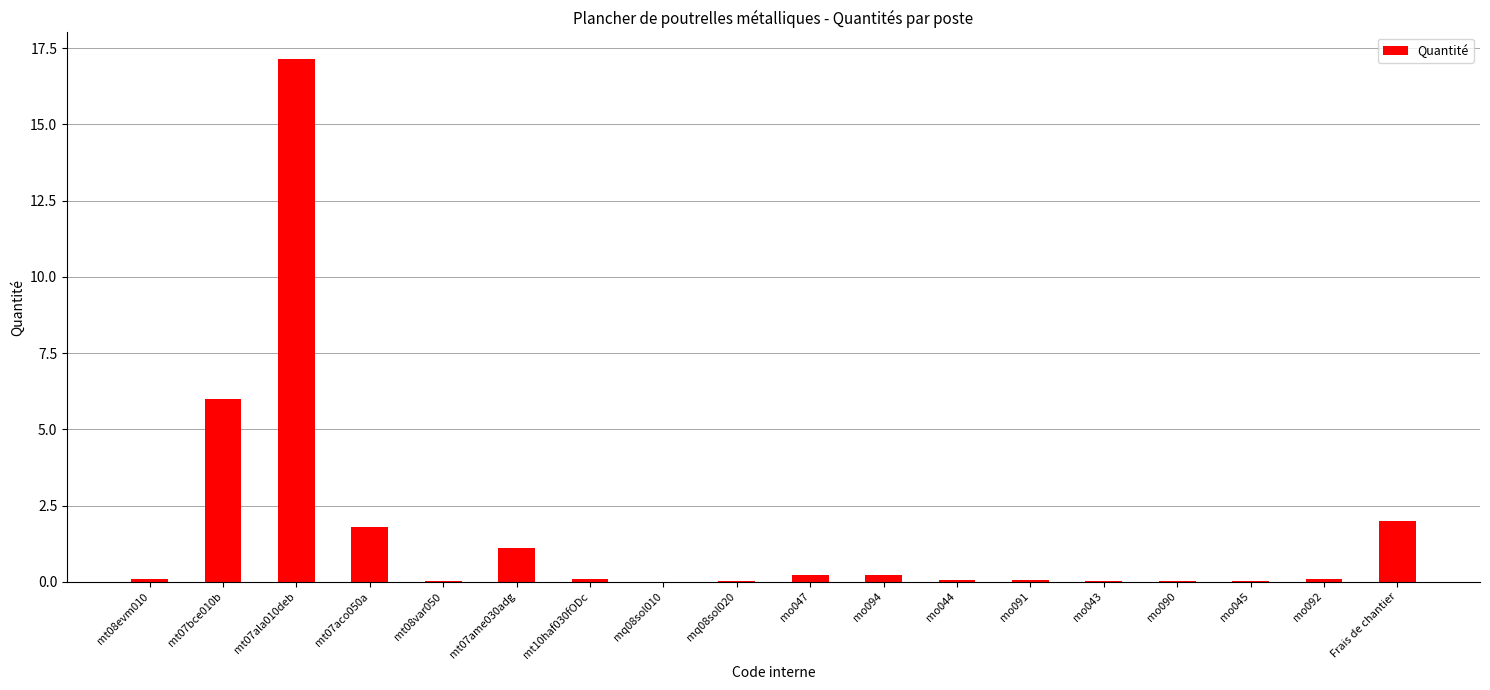

Where is the data nearest to the value 8?

mt07bce010b